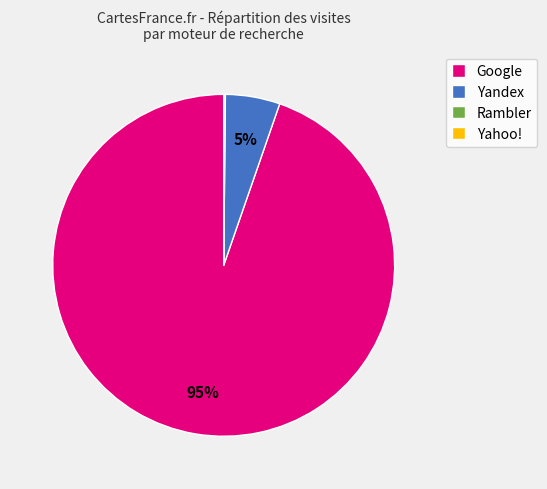

Is it true that Yandex is 1% of the pie?

False